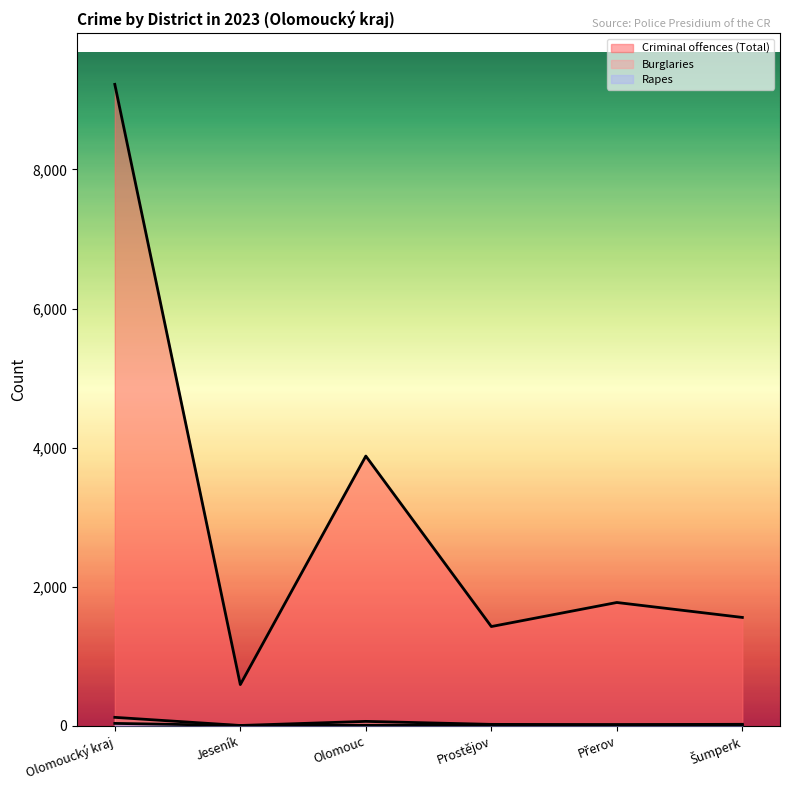

Between Přerov and Šumperk, which is larger?

Přerov